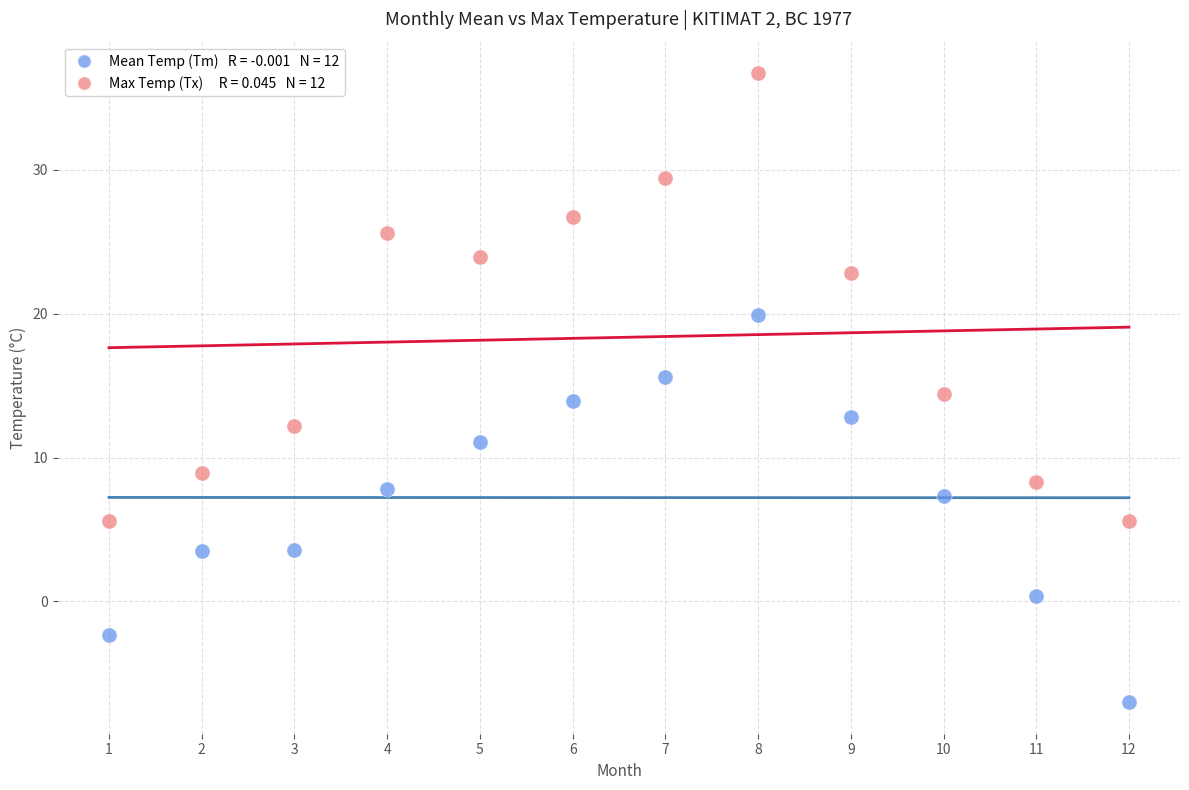

Across all data points, what is the range of Y values (max minus min)?

43.7